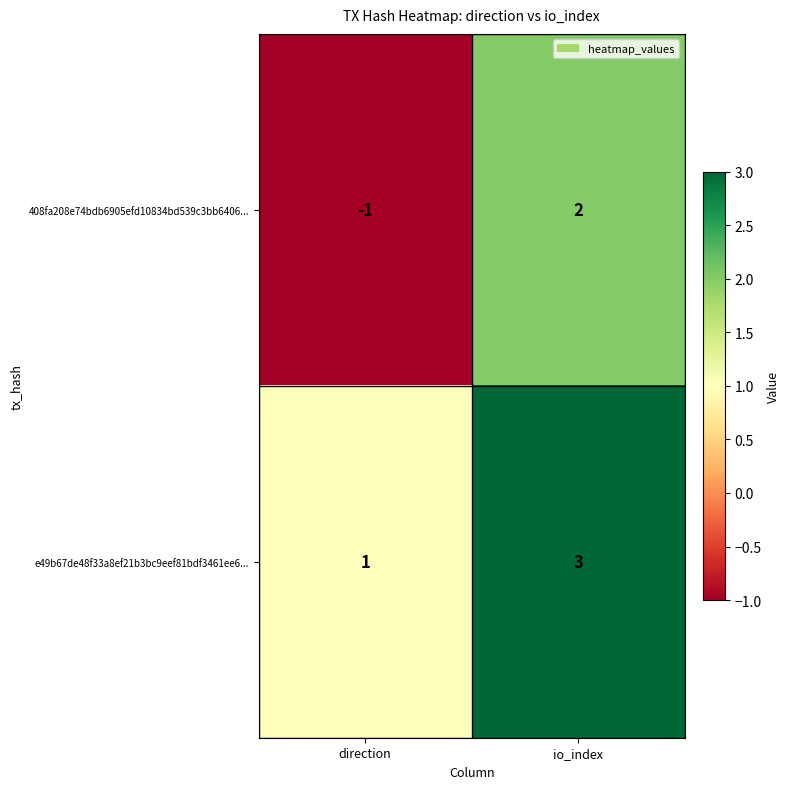

Is it true that e49b67de48f33a8ef21b3bc9eef81bdf3461ee6... equals 0 at direction?

False